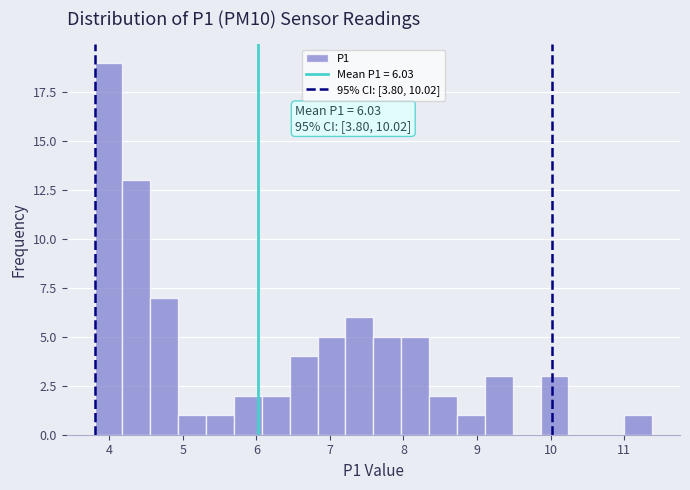

Read against the x-axis, roughly where is the centre of the tallest bar?

4.0